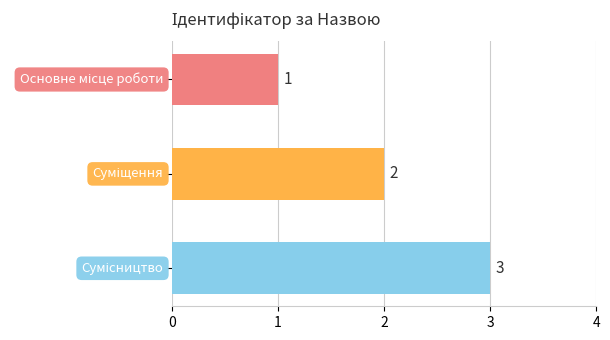

How many data points does each series have?

3